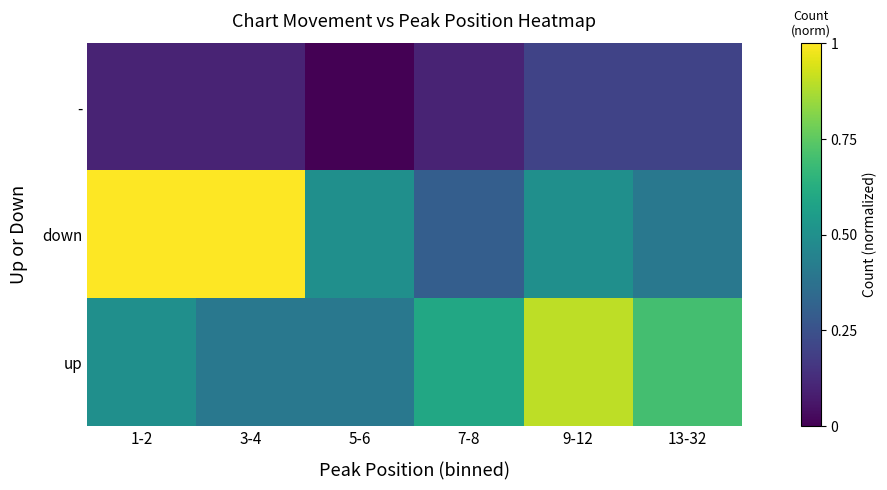

Reading right to left, list all the values displayed in this chart.

-: 13-32=0.2	9-12=0.2	7-8=0.1	5-6=0.0	3-4=0.1	1-2=0.1
down: 13-32=0.4	9-12=0.5	7-8=0.3	5-6=0.5	3-4=1.0	1-2=1.0
up: 13-32=0.7	9-12=0.9	7-8=0.6	5-6=0.4	3-4=0.4	1-2=0.5